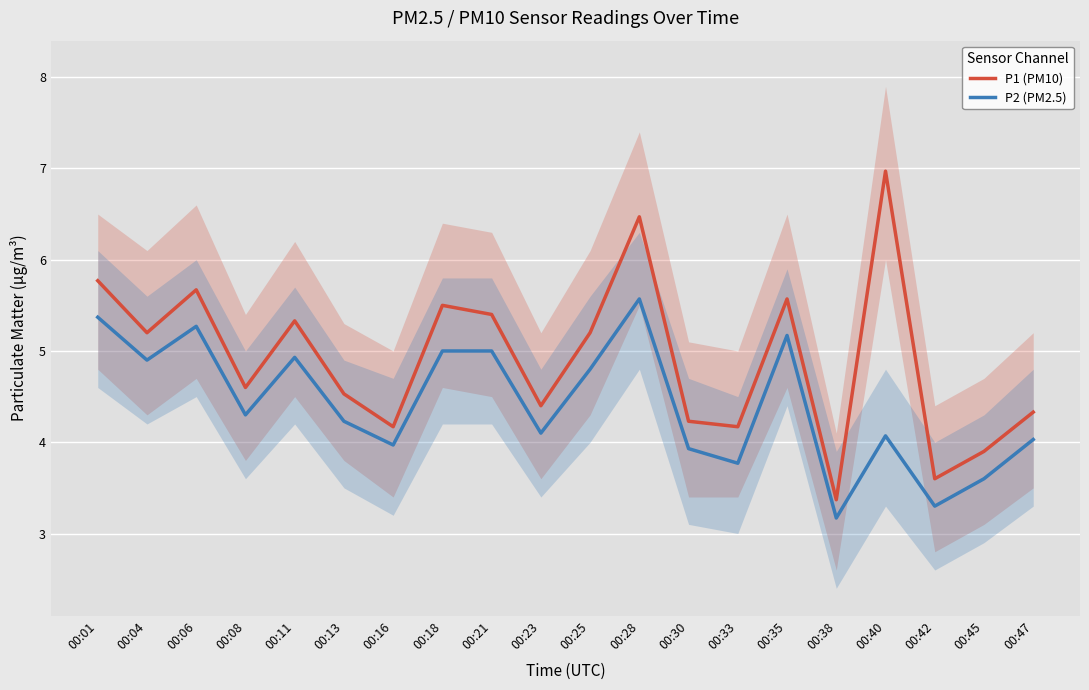

What is the sum of all P1 (PM10) values?

98.4